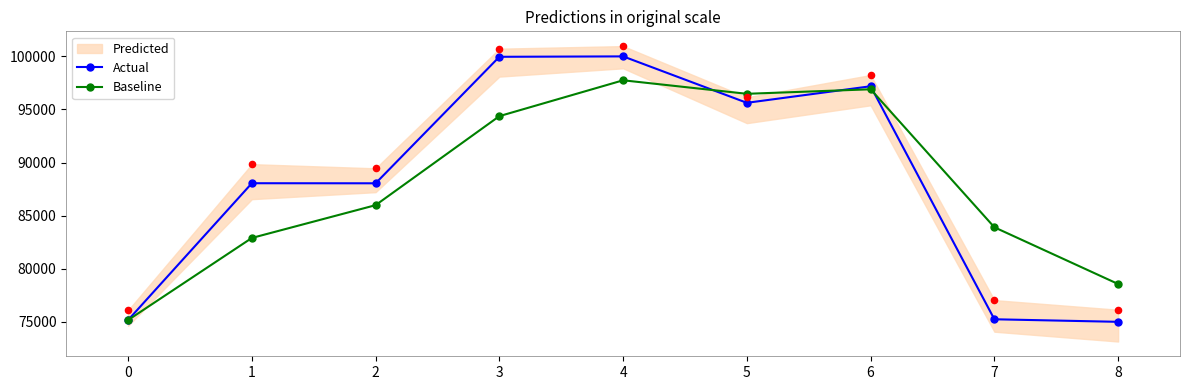

Is the value of Actual at 5 greater than the value of Baseline at 6?

No